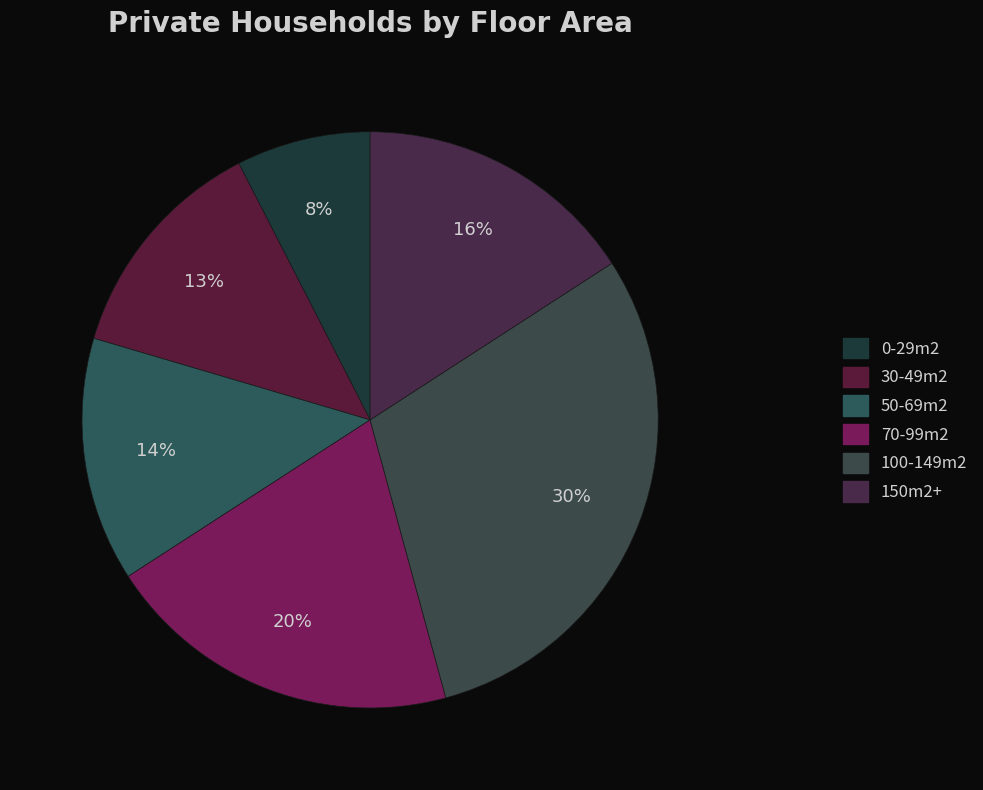

How many slices are in this pie chart?

6